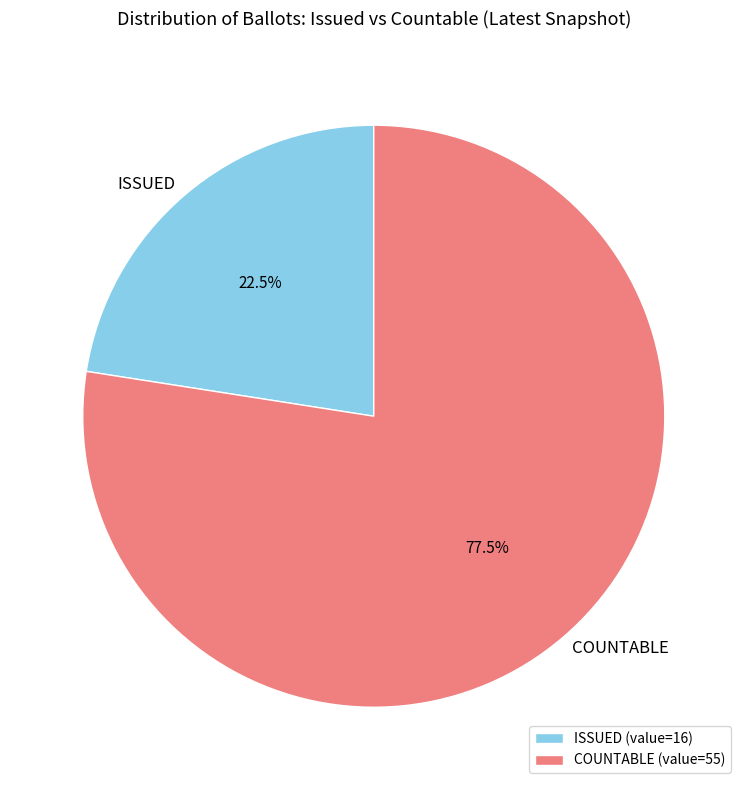

Approximately how many times larger is the value at ISSUED compared to COUNTABLE?

0.3